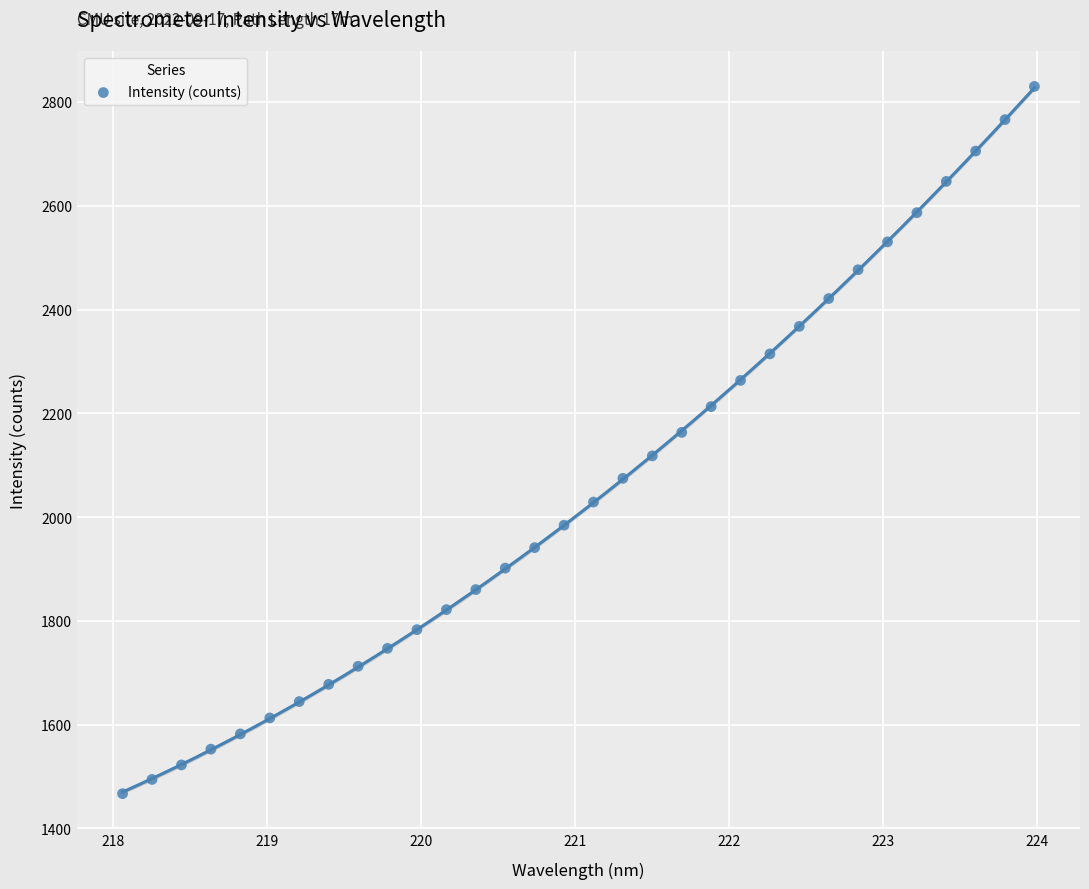

What is the range of X values (max minus min)?

5.9